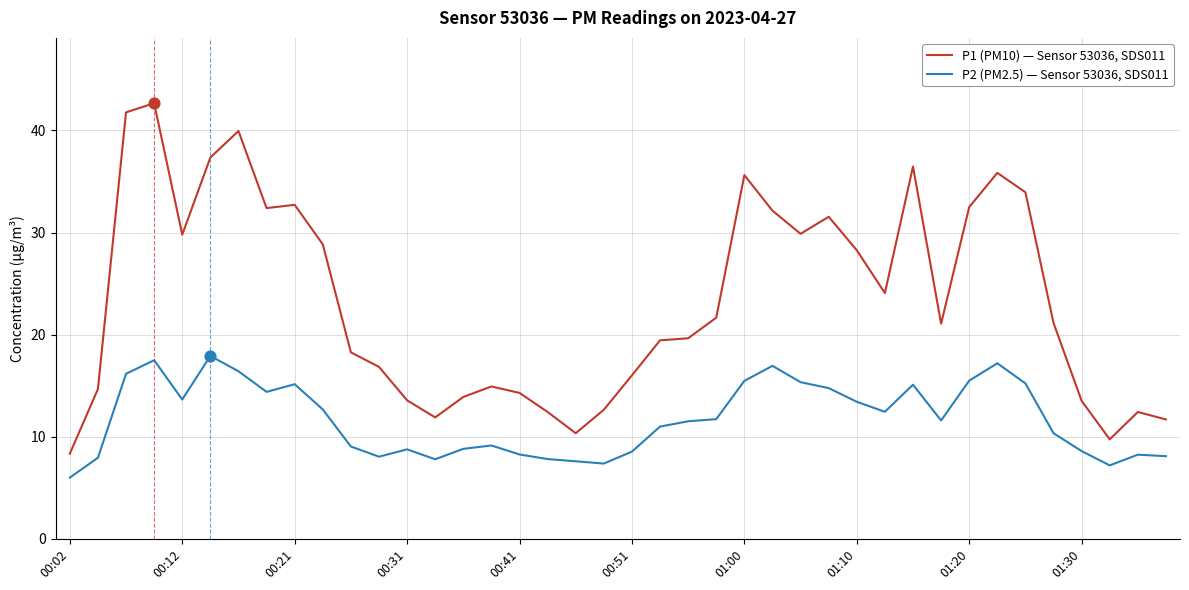

Which series has the largest total across all categories?

P1 (PM10) — Sensor 53036, SDS011